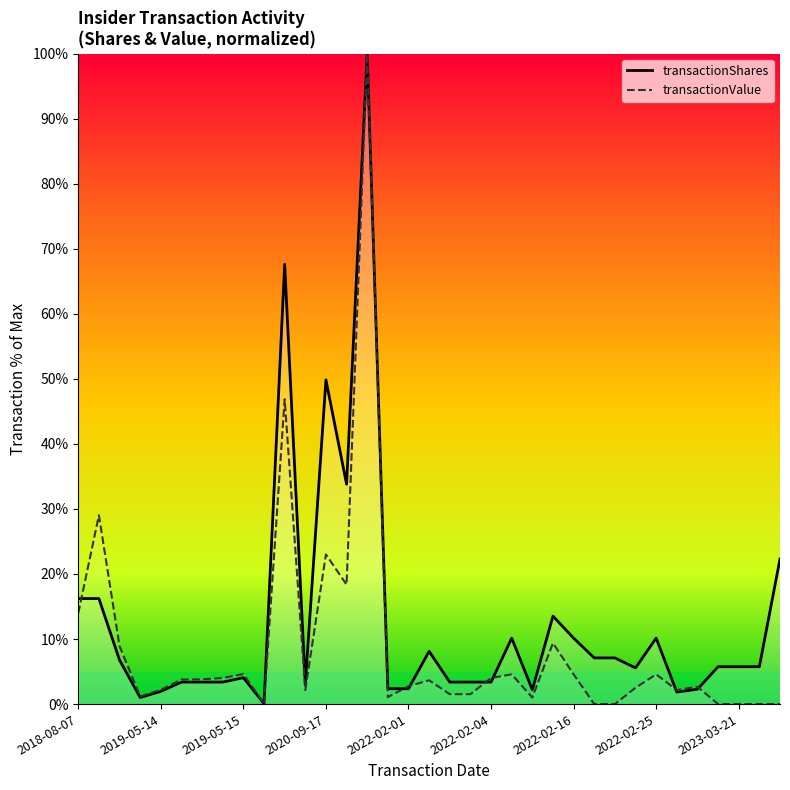

What position from the right is 13?

22